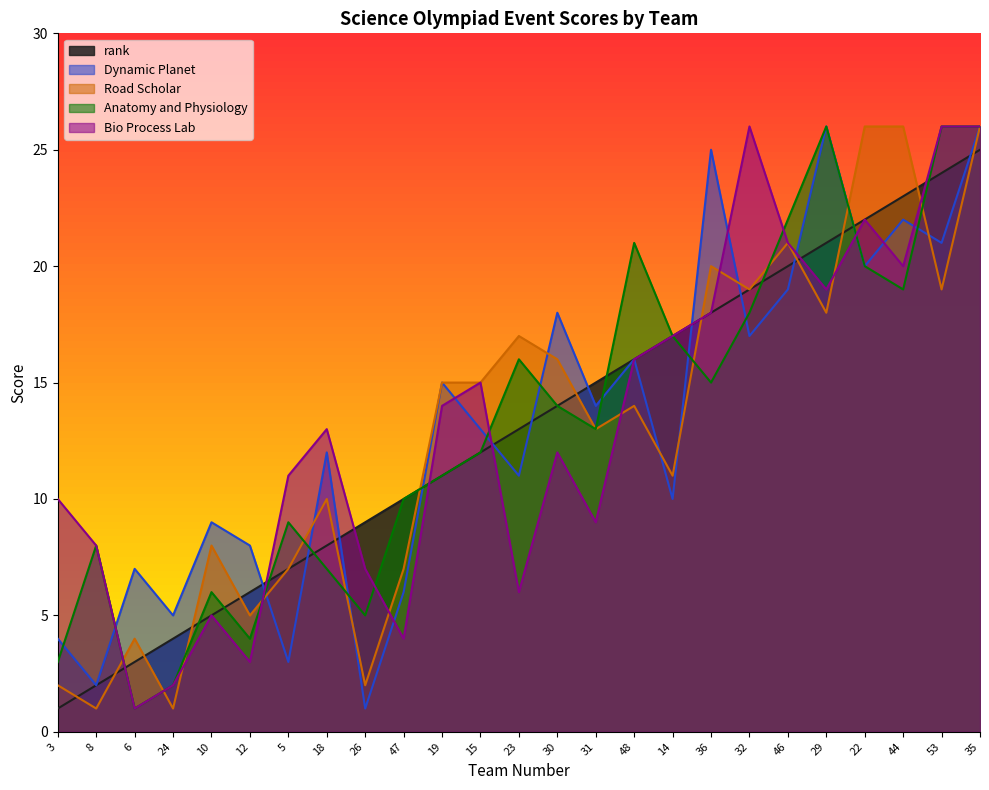

What position from the right is 24?

22